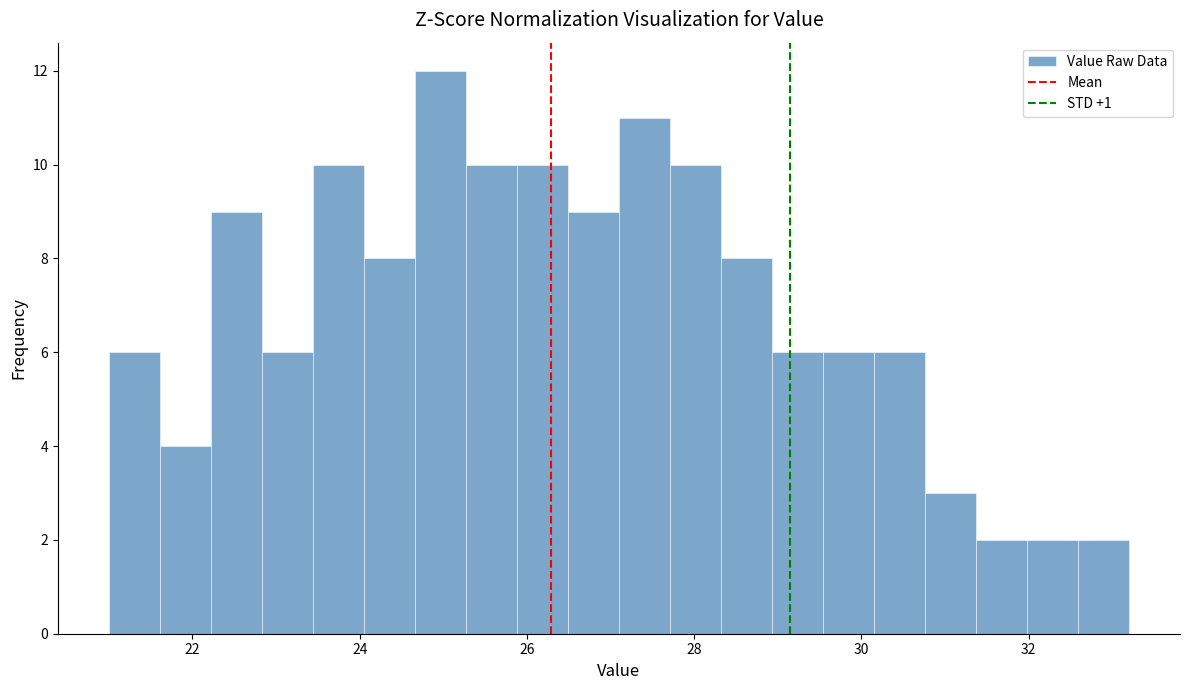

Read against the x-axis, roughly where is the centre of the tallest bar?

25.0